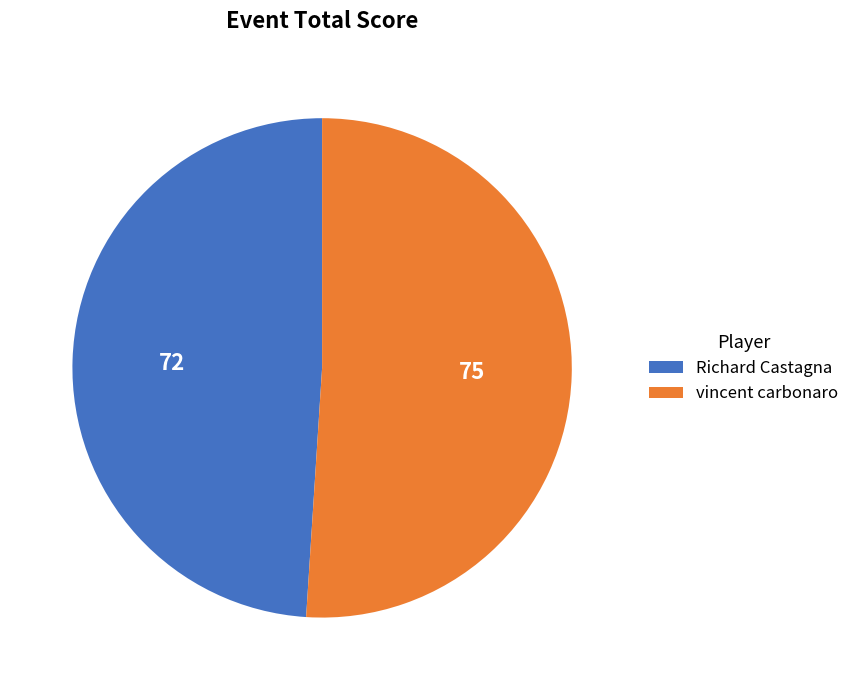

Is there any slice that represents more than half of the pie?

Yes